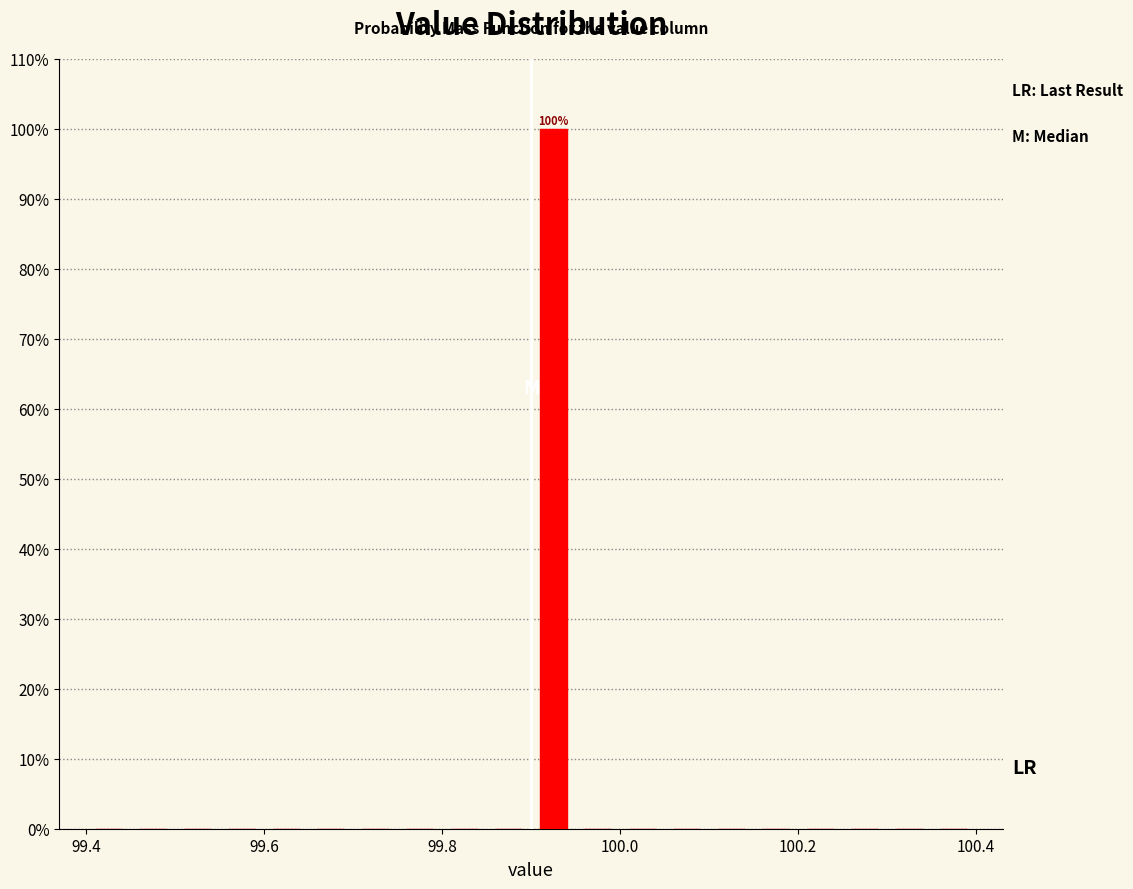

Read against the x-axis, roughly where is the centre of the tallest bar?

99.92